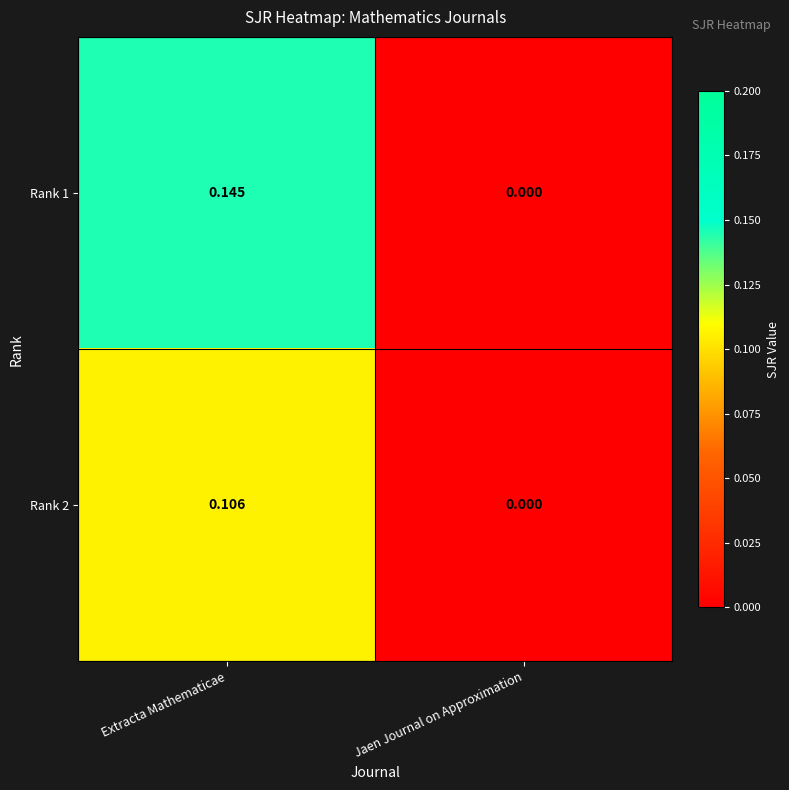

Which category has the highest value in the Rank 1 series?

Extracta Mathematicae